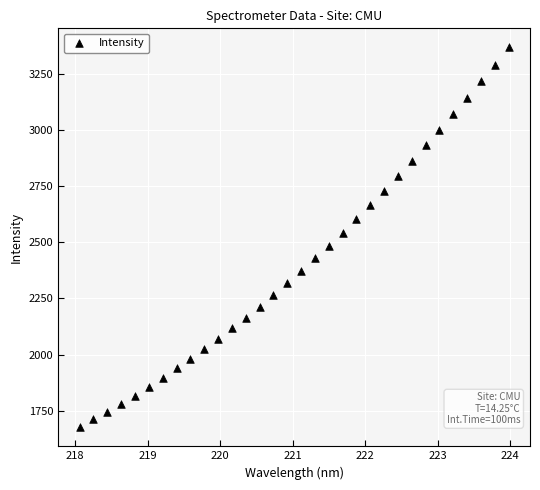

What is the range of X values (max minus min)?

5.9